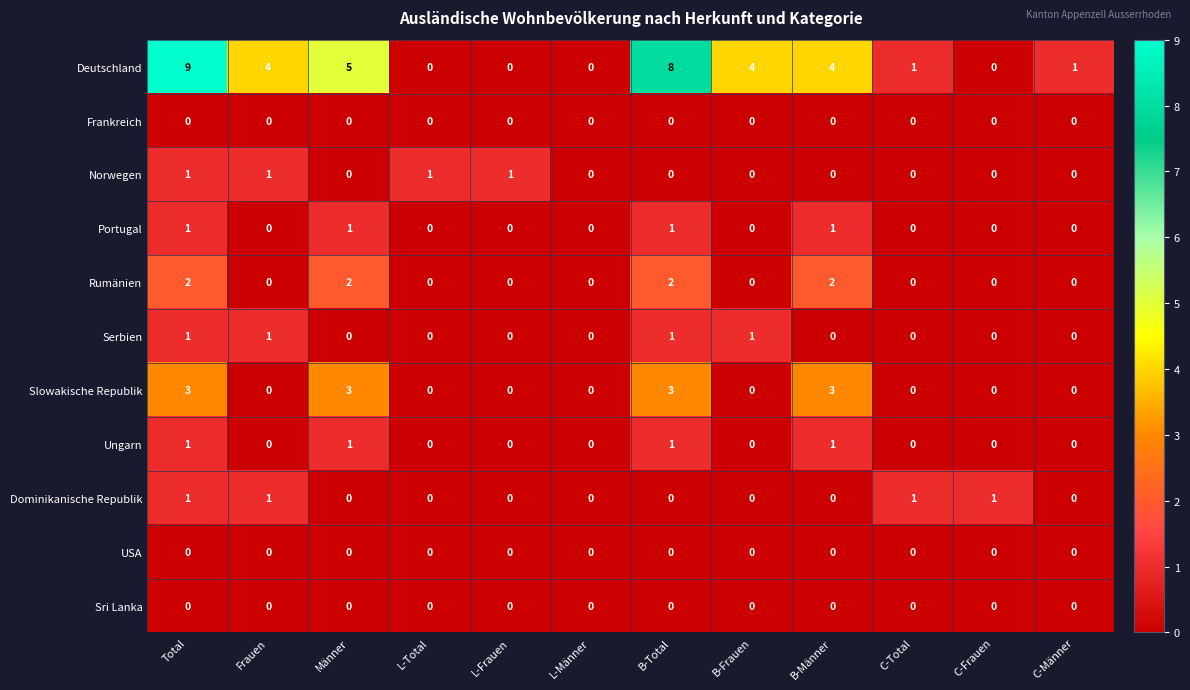

At which category does the chart reach its peak across all series?

Total